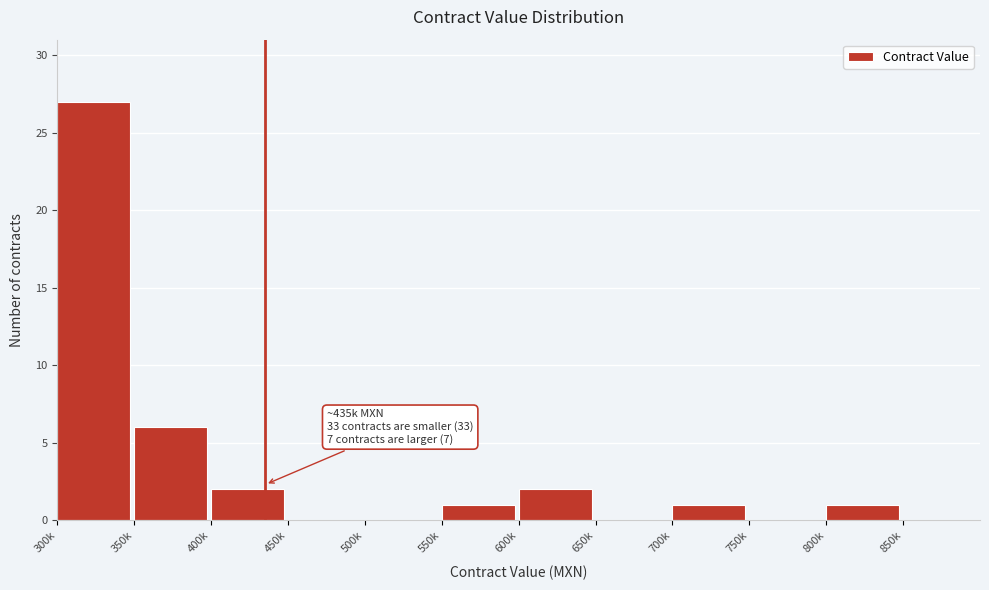

Reading left to right, what are all the values shown in this chart?

300k=27	350k=6	400k=2	450k=0	500k=0	550k=1	600k=2	650k=0	700k=1	750k=0	800k=1